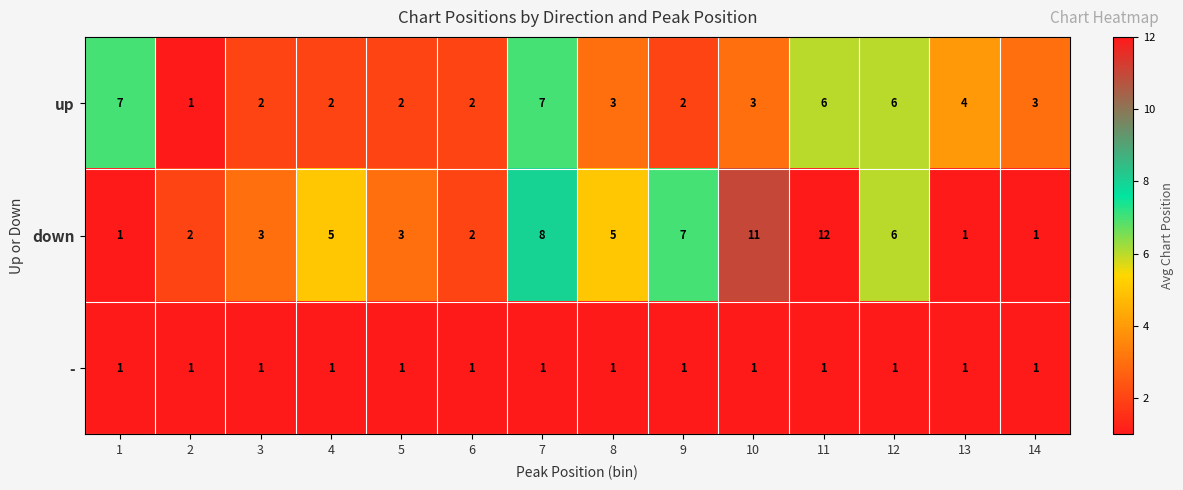

True or false: up has a value of 2 at 1.

False